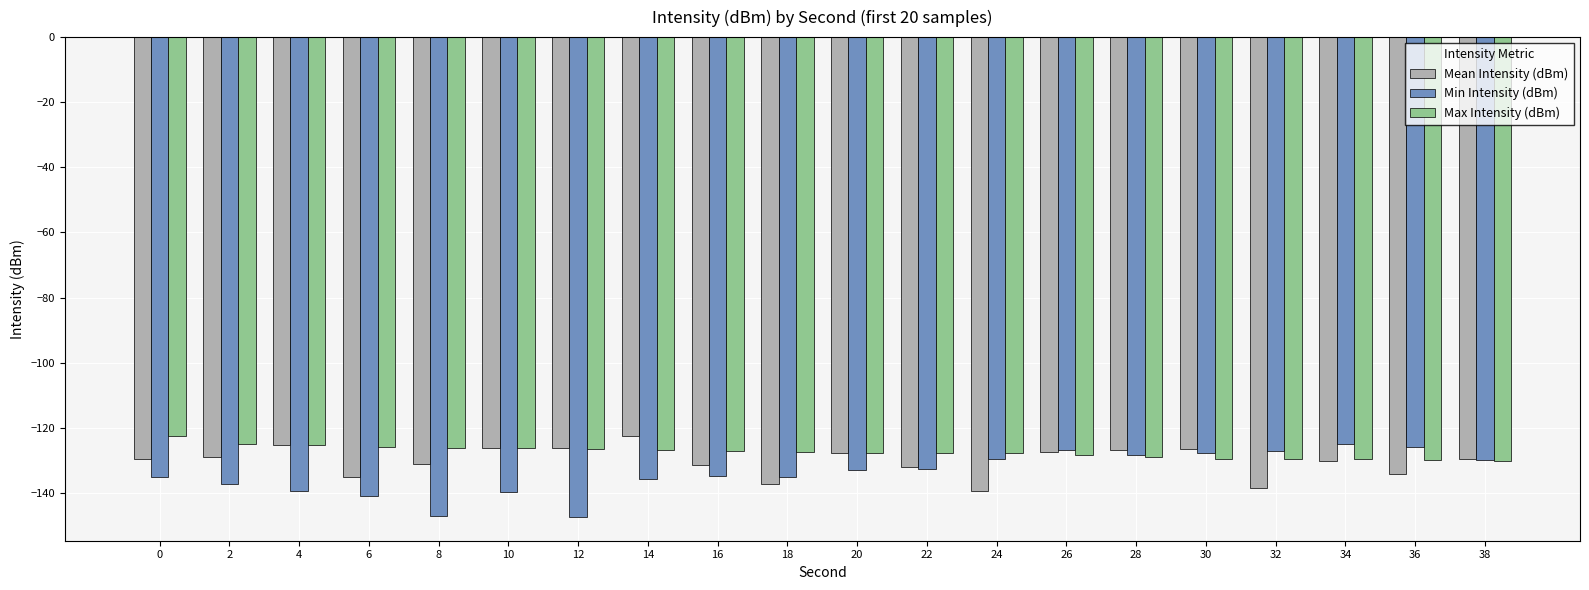

What is the total value across all series at 38?

-389.6